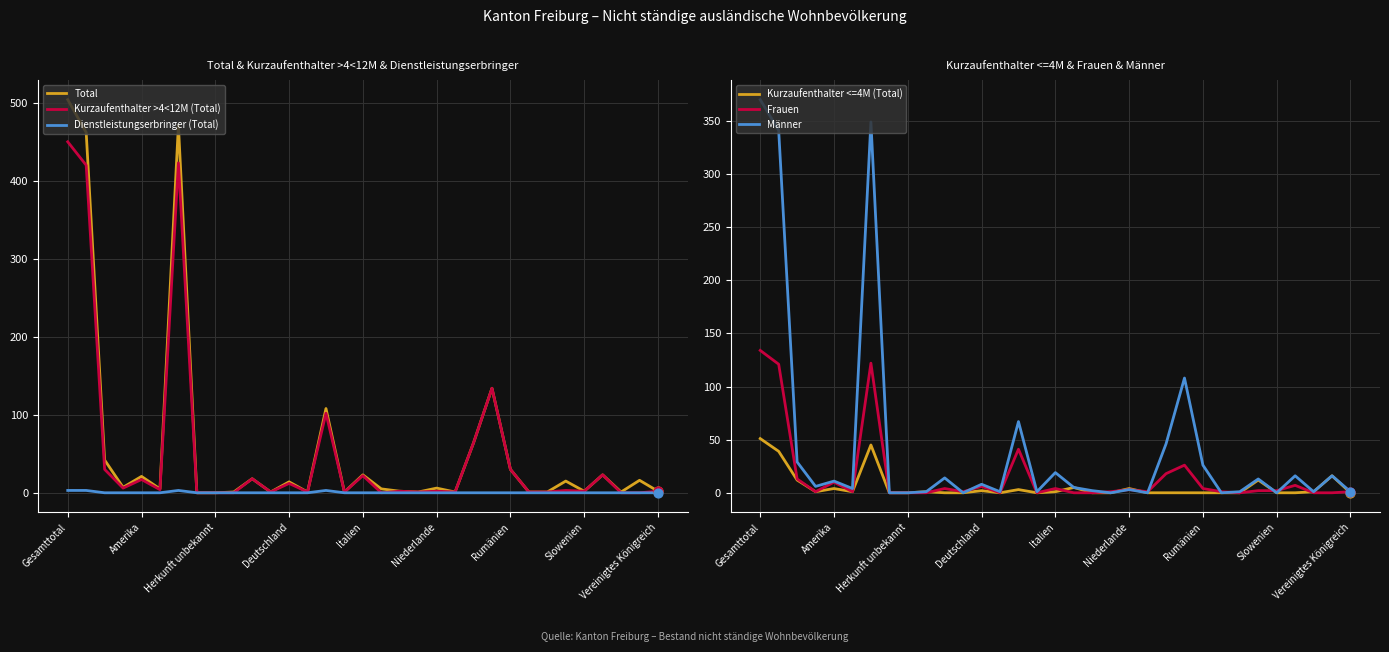

At which category is the sum across all series the highest?

Gesamttotal